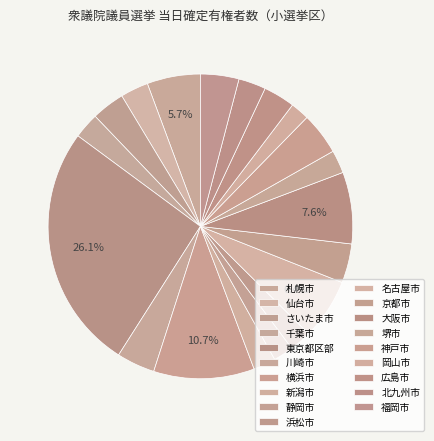

What portion of the pie excludes 新潟市?

97.6%